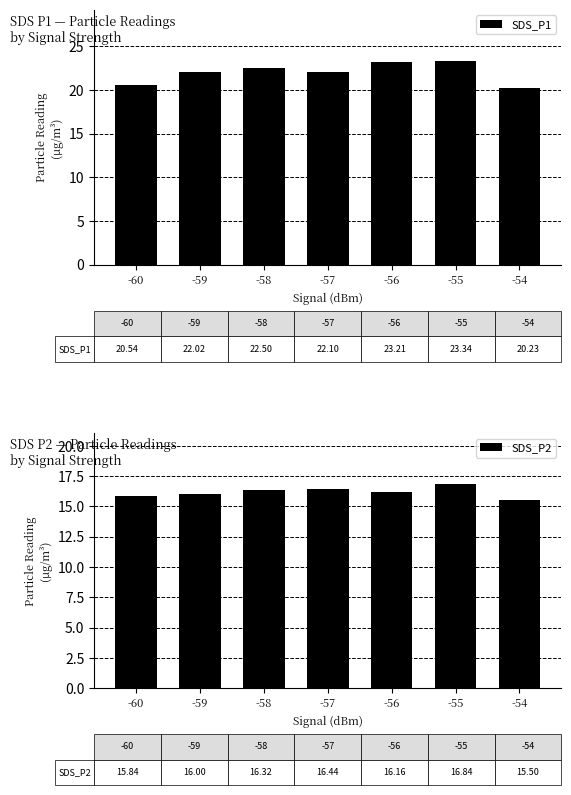

What is the value of the SDS_P1 bar at the 6th from the left?

23.3